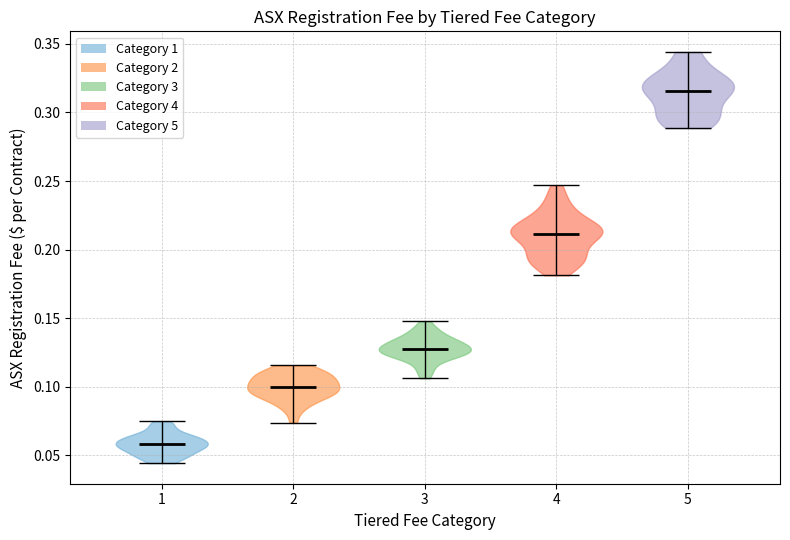

Where does the median line of the violin at x = 2 sit on the y-axis? The values are not printed on the chart, so give them approximately, as read against the axis.

0.100